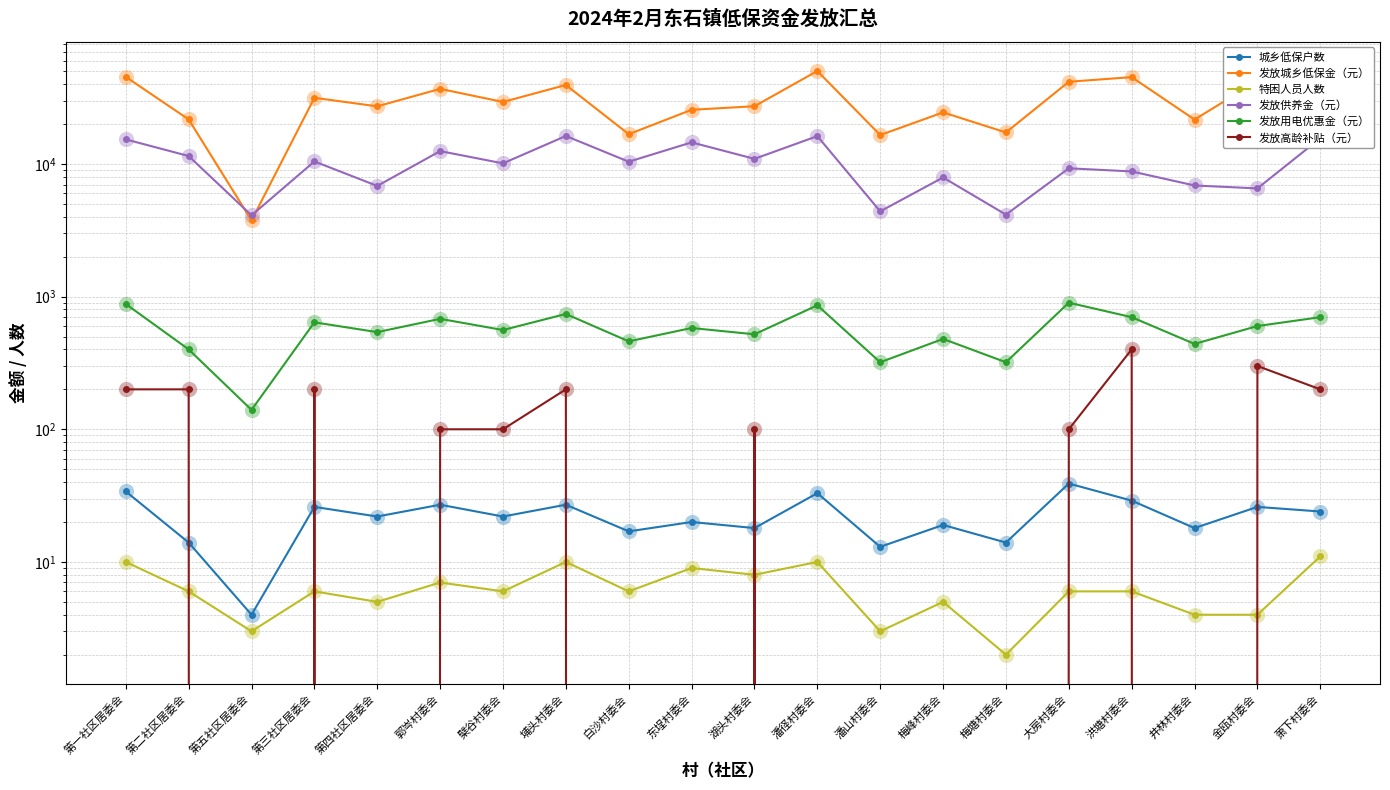

Which series contains the lowest Y value?

发放高龄补贴（元）